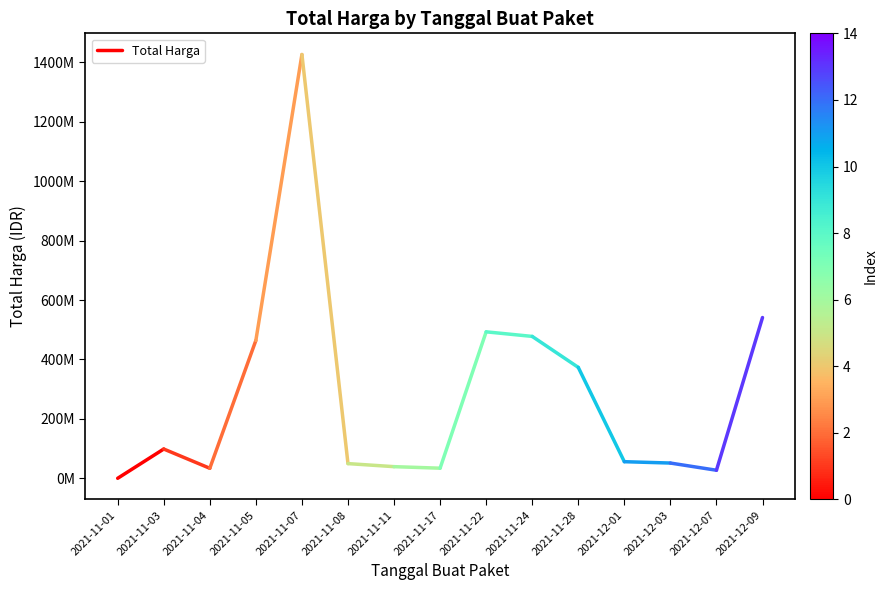

Where is the data nearest to the value 49553085?

2021-11-01